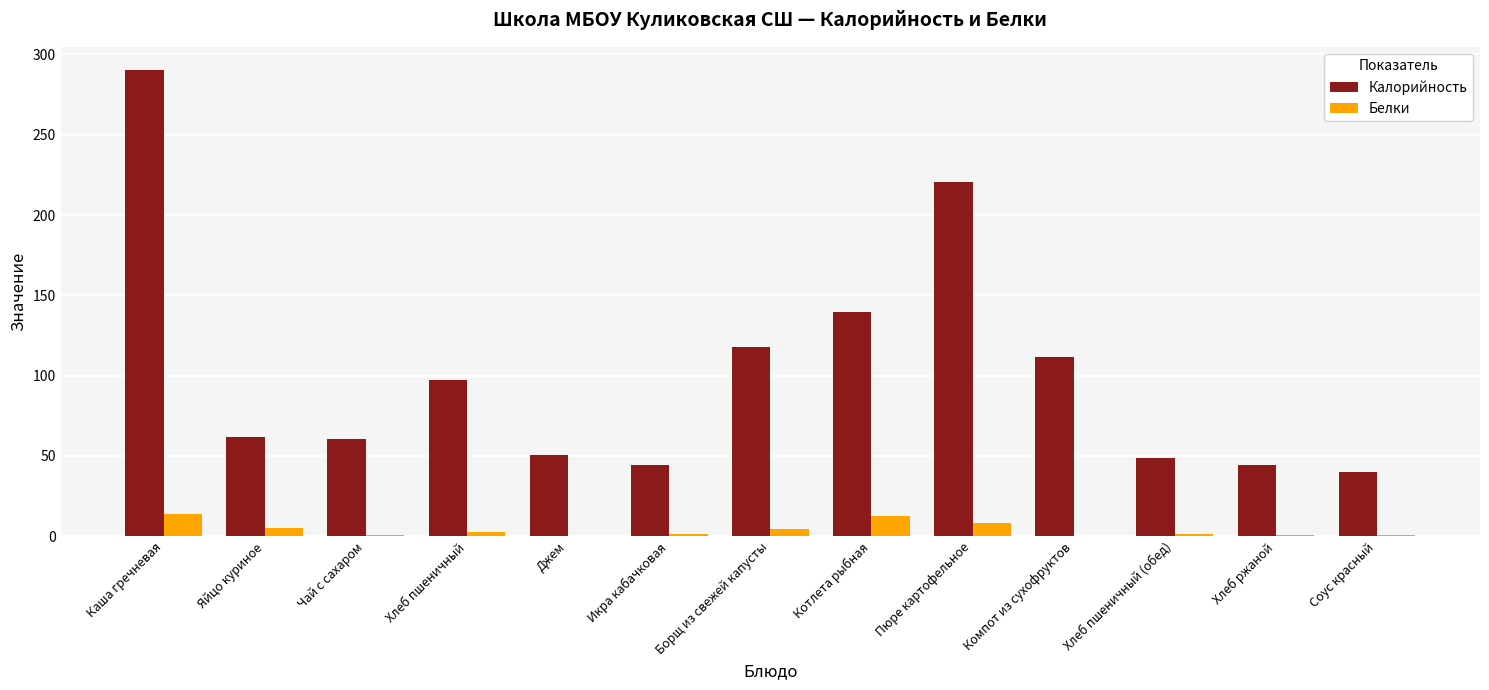

The Калорийность series shows 64.5 at Котлета рыбная. True or false?

False